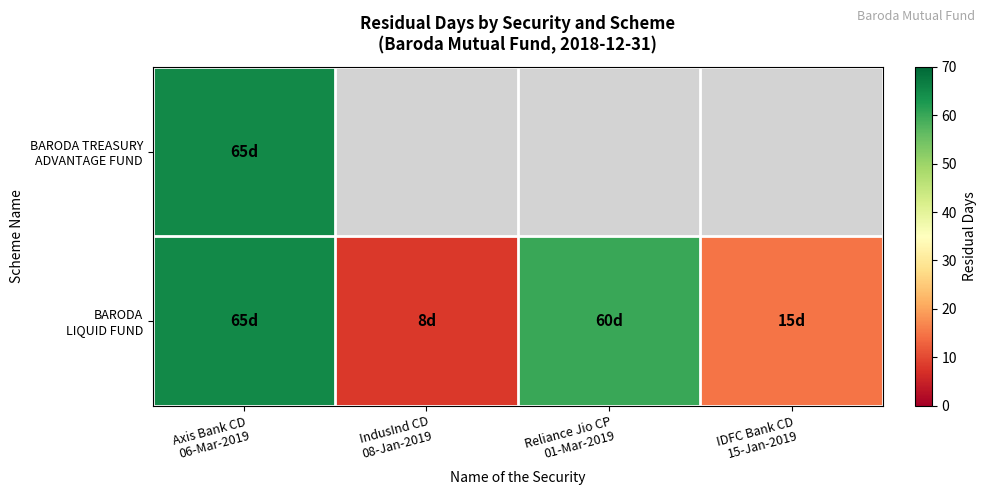

What value does the BARODA LIQUID FUND series have at IndusInd CD 08-Jan-2019?

8.0